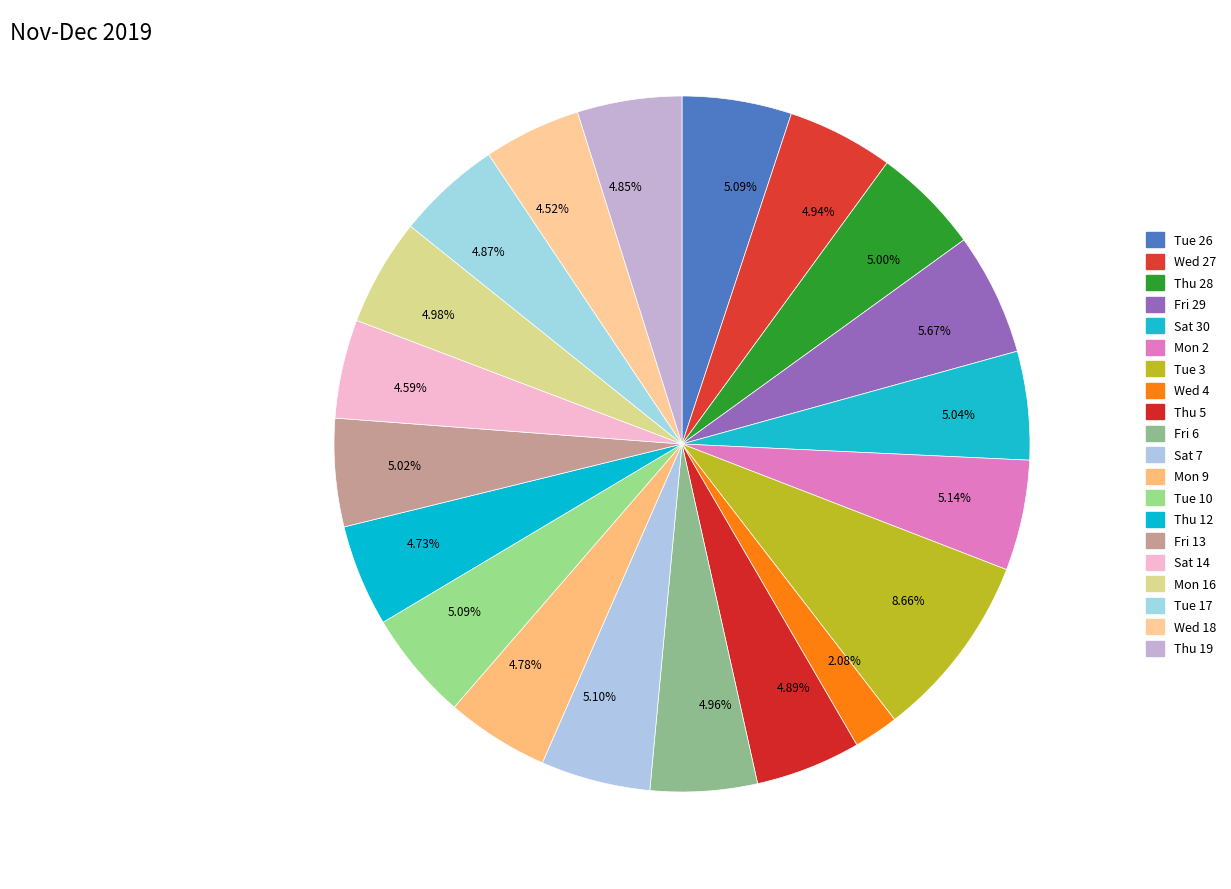

Between Sat 30 and Tue 3, which is larger?

Tue 3